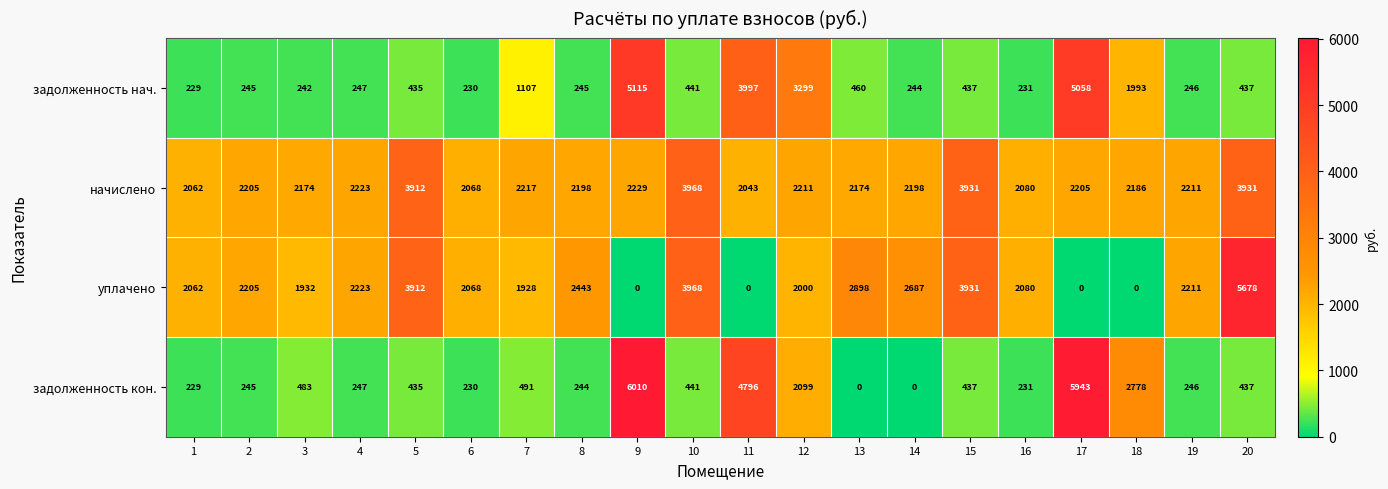

Where is задолженность нач. nearest to the value 2672?

12